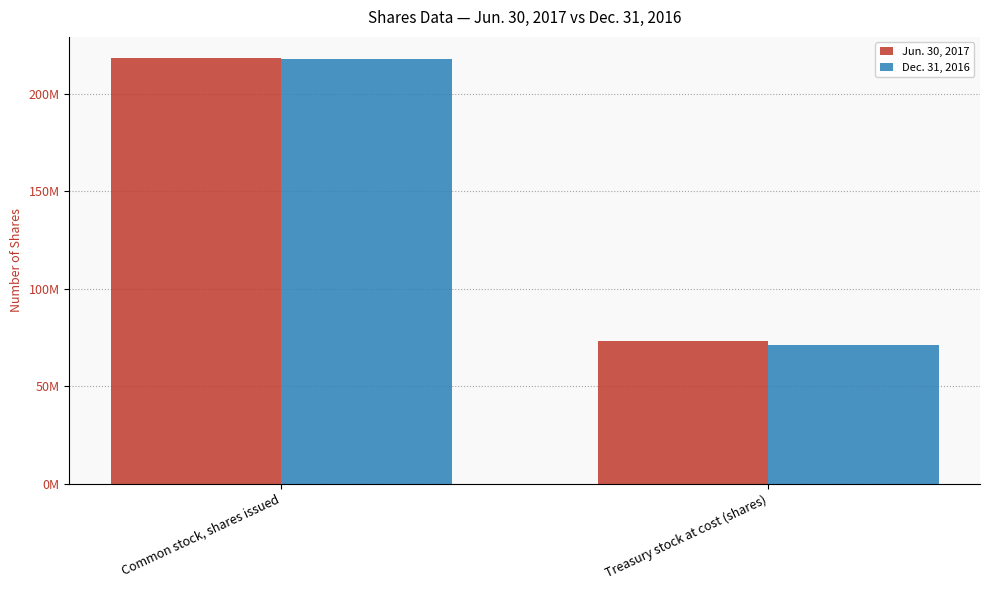

What is the difference between the maximum and minimum values in the Jun. 30, 2017 series?

144828300